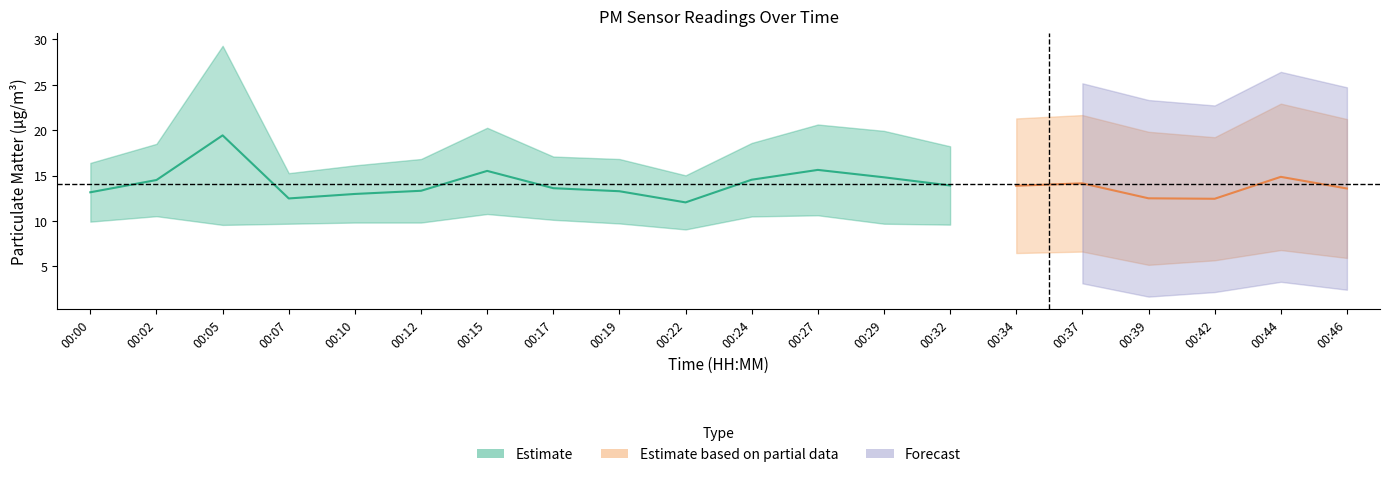

What is the greatest value displayed?

29.3